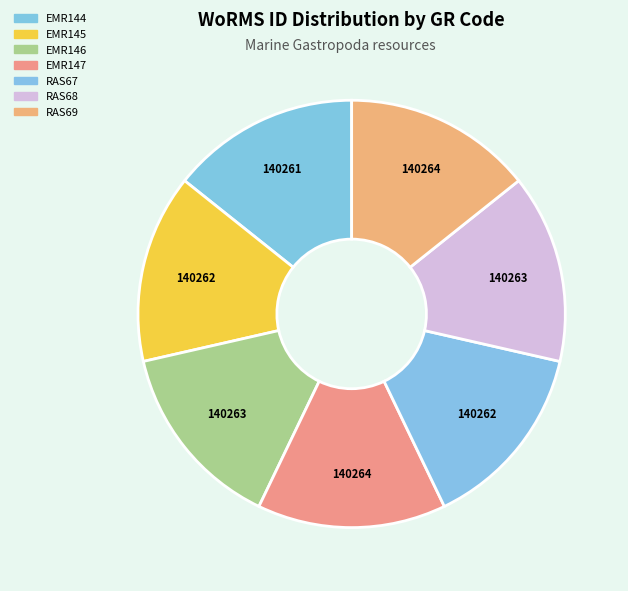

What is the largest slice in the pie chart?

EMR147